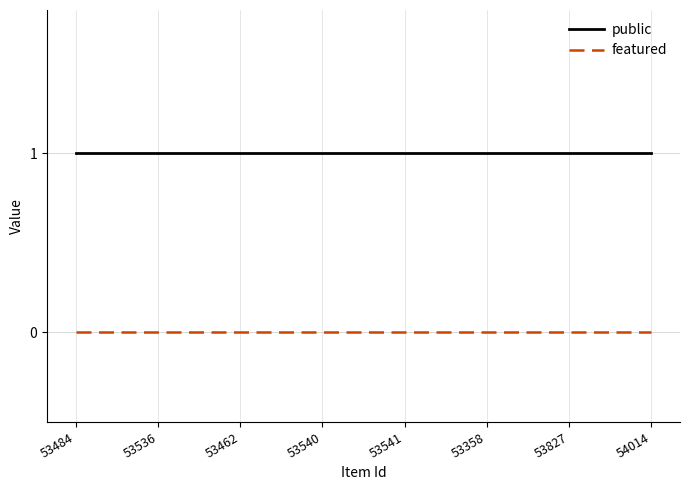

True or false: public has a value of 1 at 53827.

True